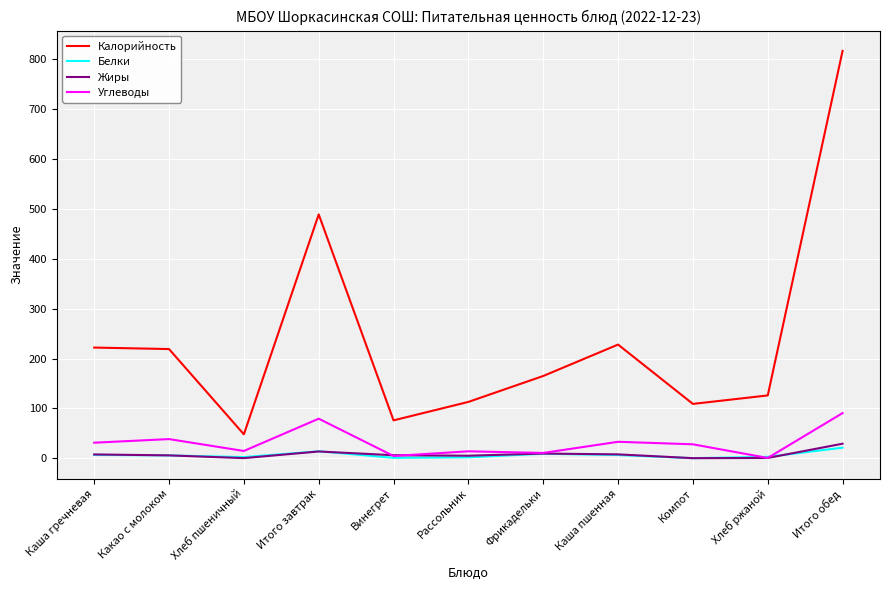

What is the difference between the maximum and minimum values in the Углеводы series?

90.0